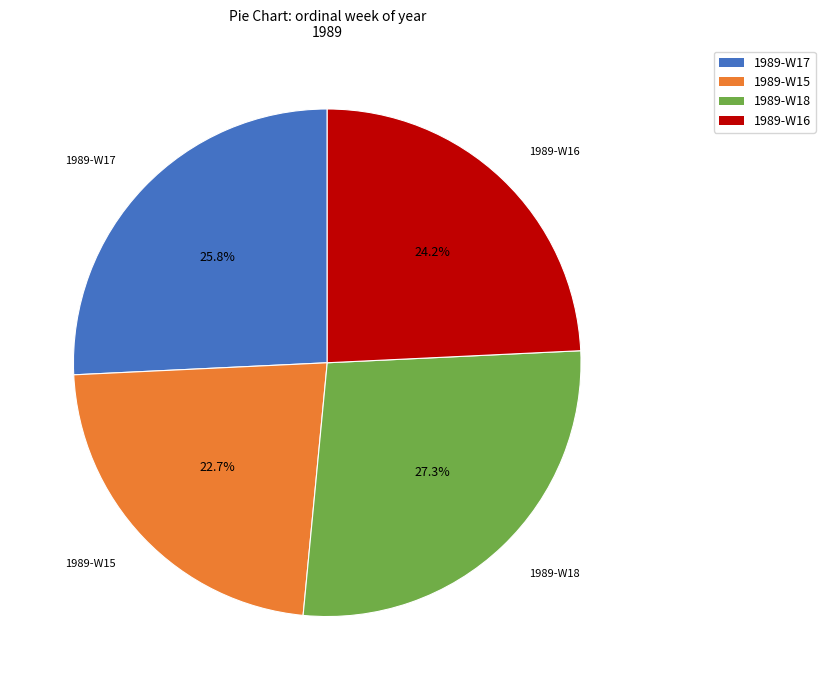

Is there any slice that represents more than half of the pie?

No